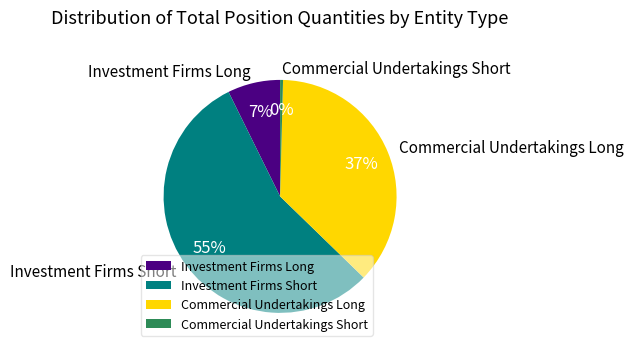

To the nearest percent, what portion does Commercial Undertakings Long represent?

37%